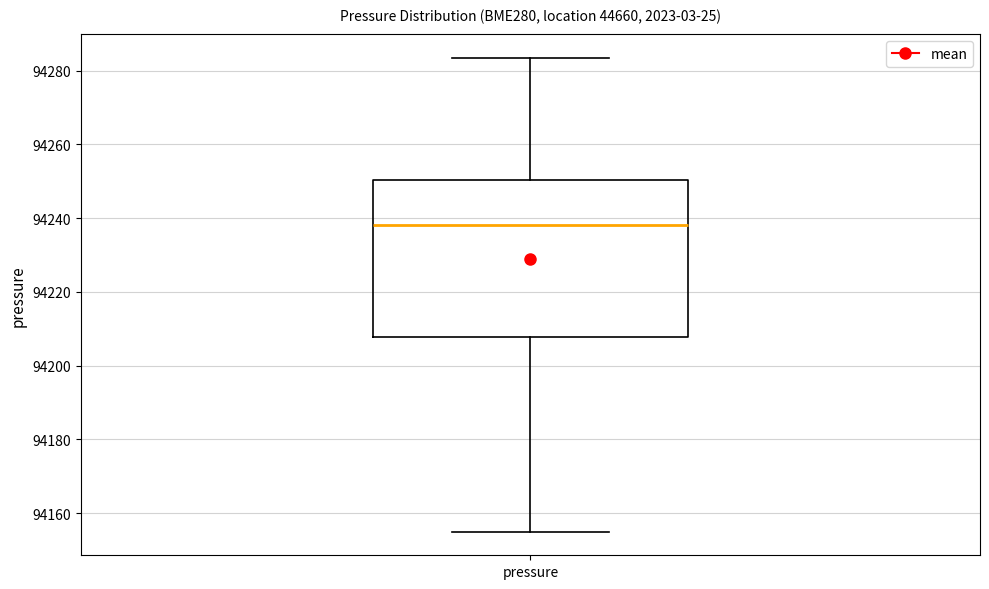

Where is the upper edge of the box for pressure on the y-axis? The values are not printed on the chart, so give them approximately, as read against the axis.

94250